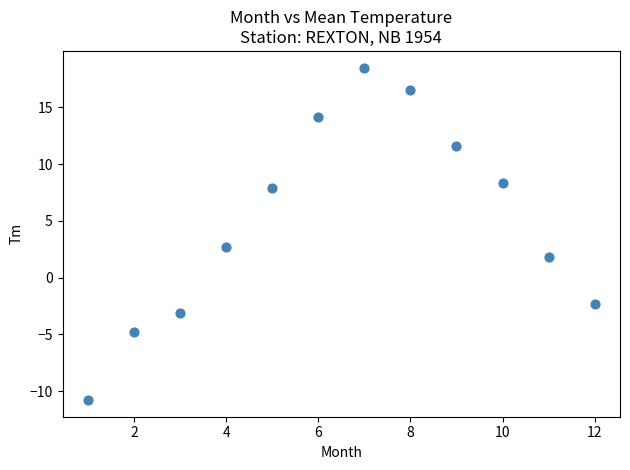

What is the range of X values (max minus min)?

11.0